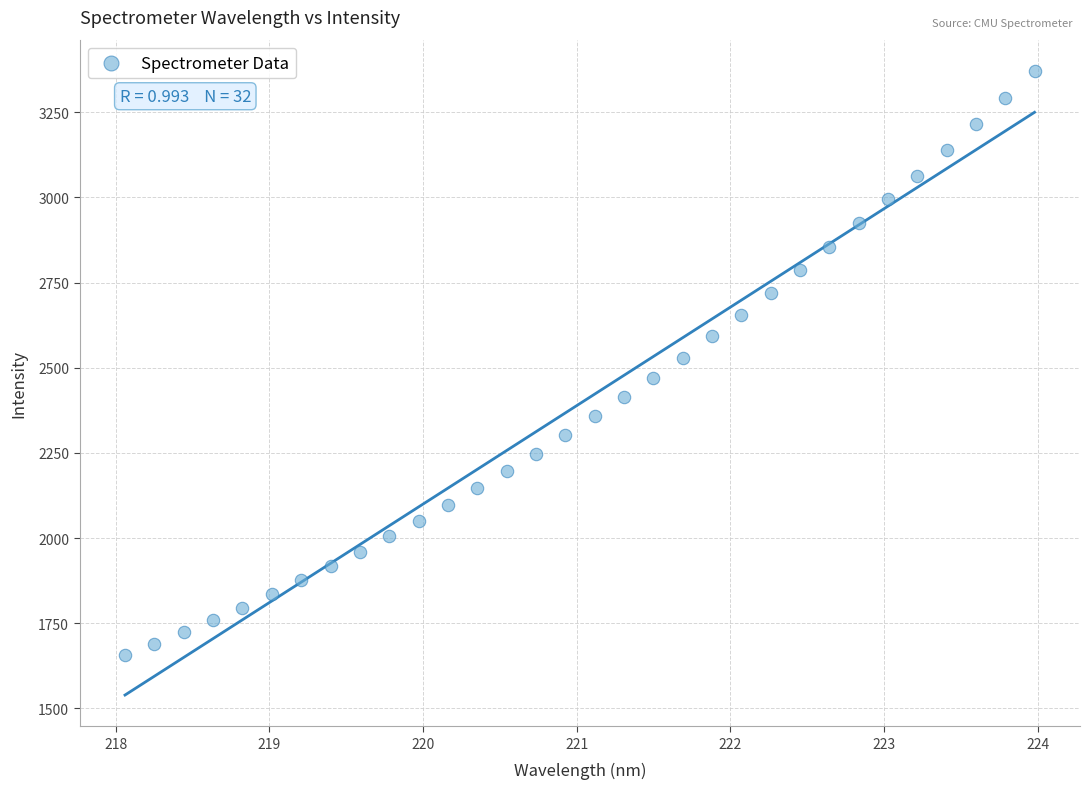

What is the range of Y values (max minus min)?

1716.0